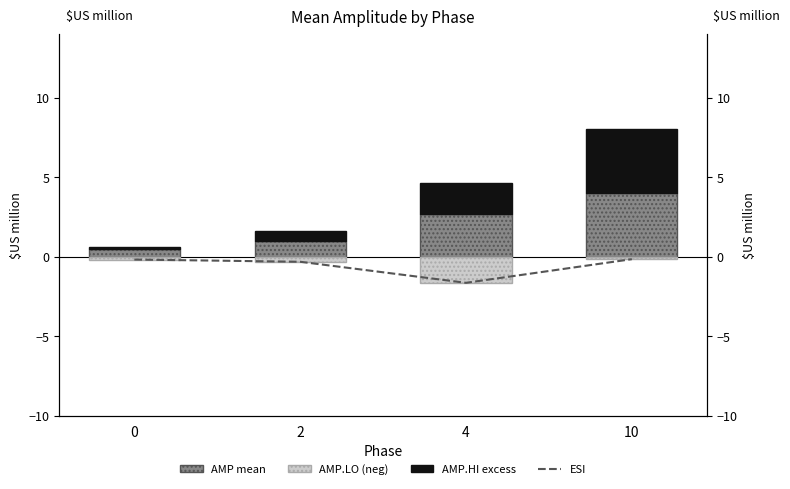

The AMP (mean) series shows 0.5 at 0. True or false?

True